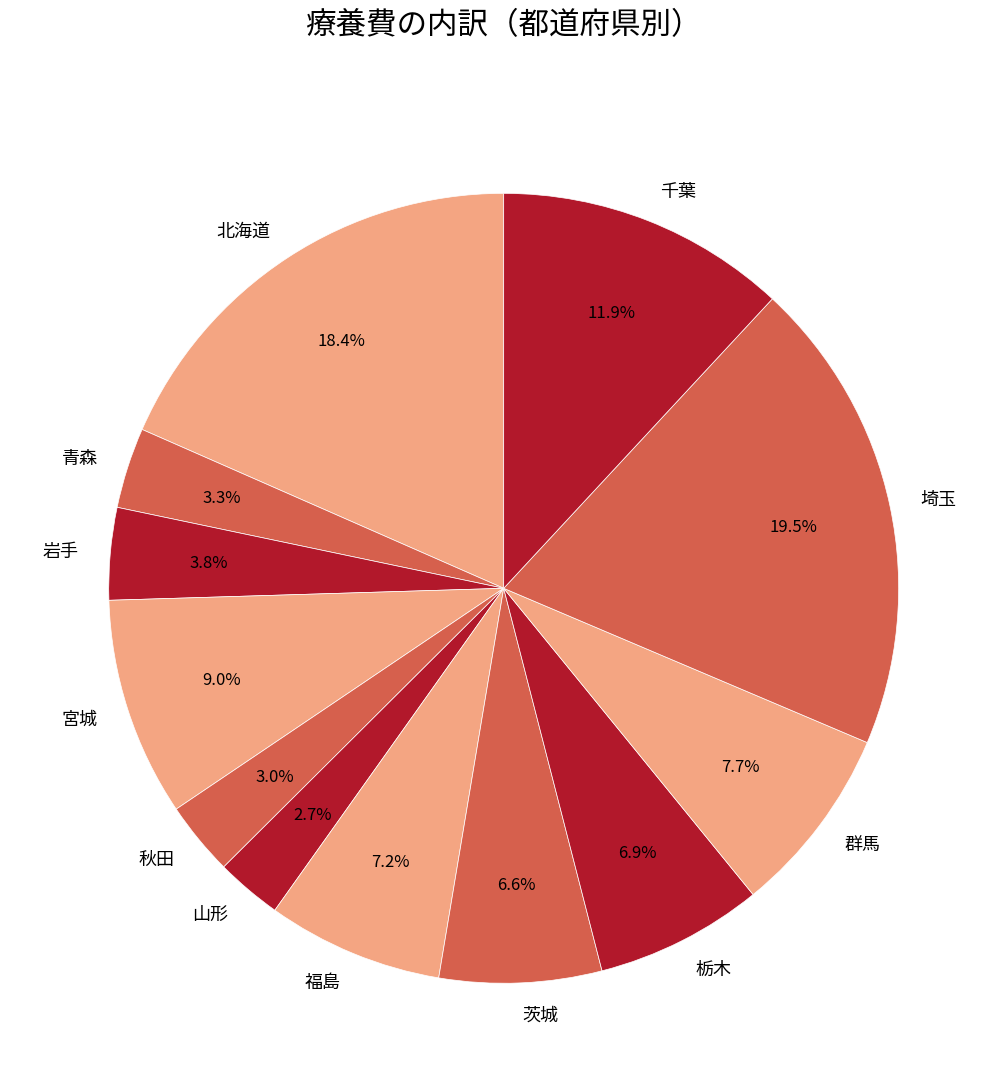

Between 青森 and 茨城, which is larger?

茨城